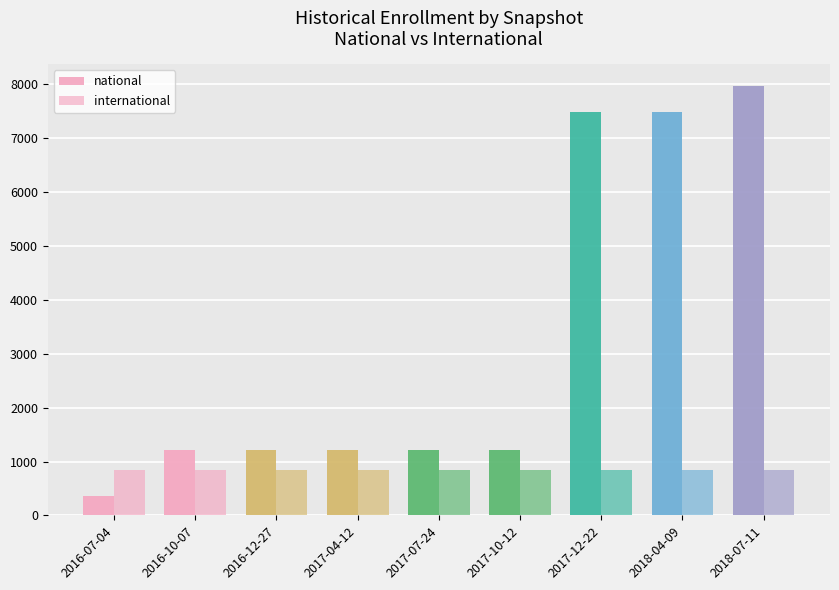

Reading right to left, what are all the values shown in this chart?

national: 7975	7480	7480	1221	1221	1221	1221	1221	351
international: 849	849	849	849	849	849	849	849	849